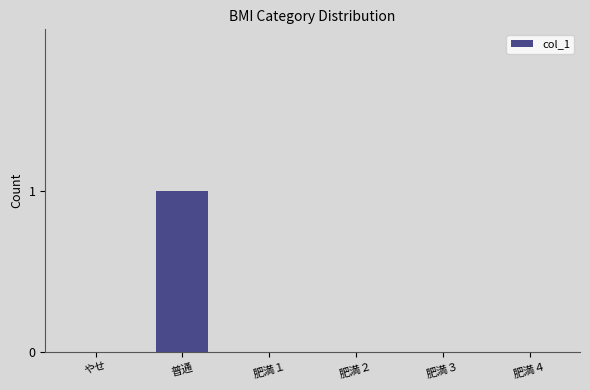

What is the difference between the values at 肥満１ and 普通?

1